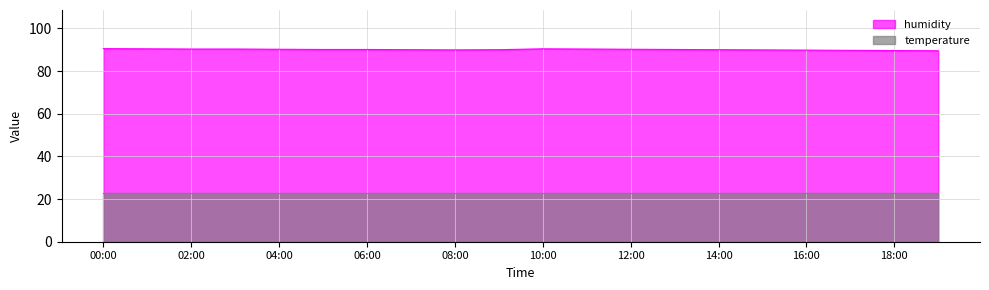

Between 19:00 and 00:00, which is larger?

00:00